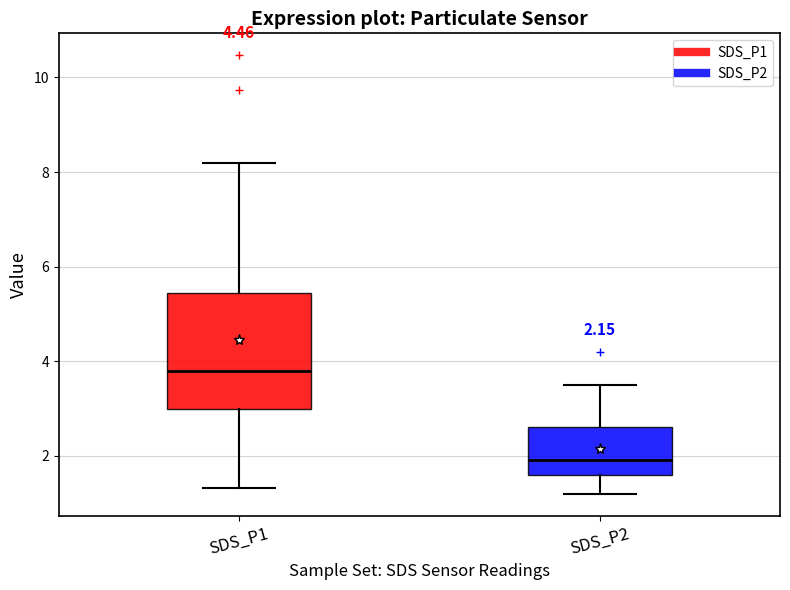

Which box has the lowest median line?

SDS_P2